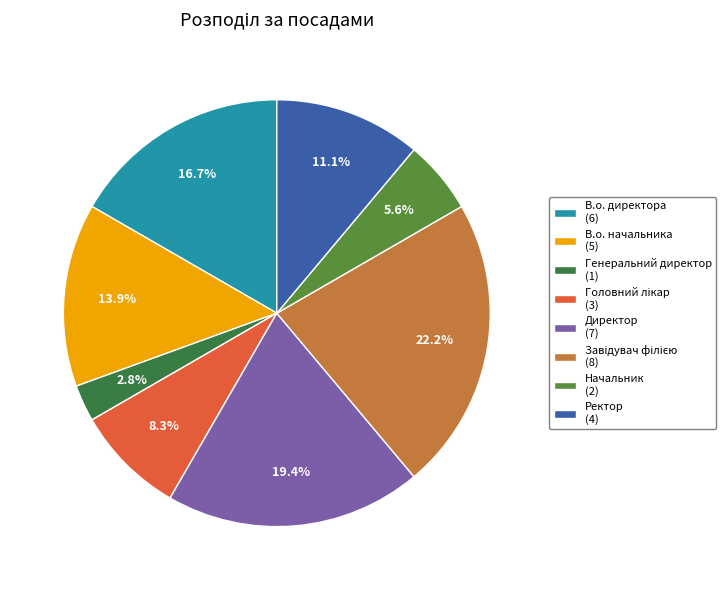

Does Начальник account for over 50% of the chart?

No